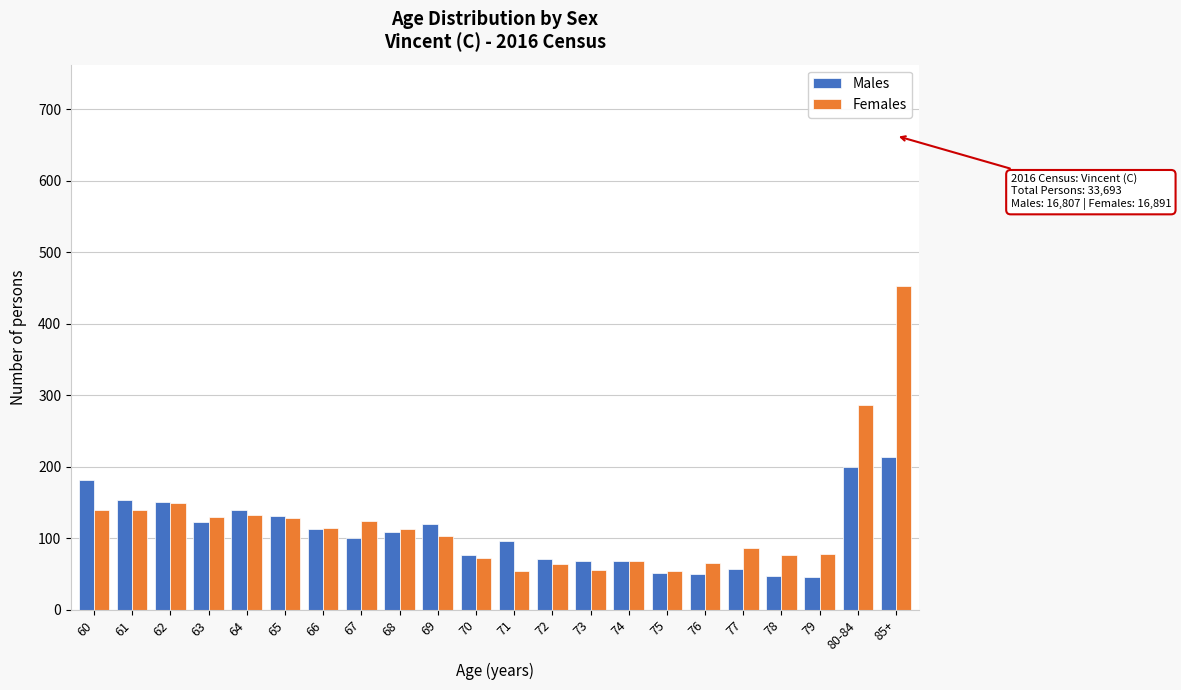

At which category does the chart reach its peak across all series?

85+